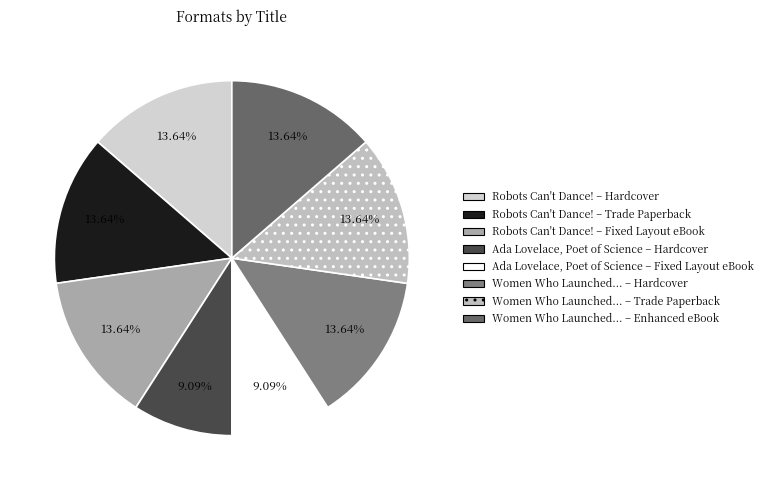

To the nearest percent, what is the difference between the largest and smallest slice percentages?

5%